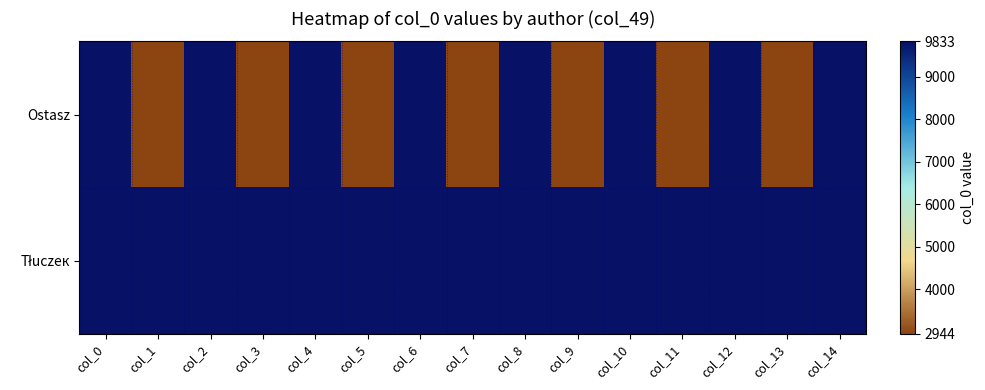

Rank the series by their average value, from highest to lowest.

Tłuczeк, Ostasz